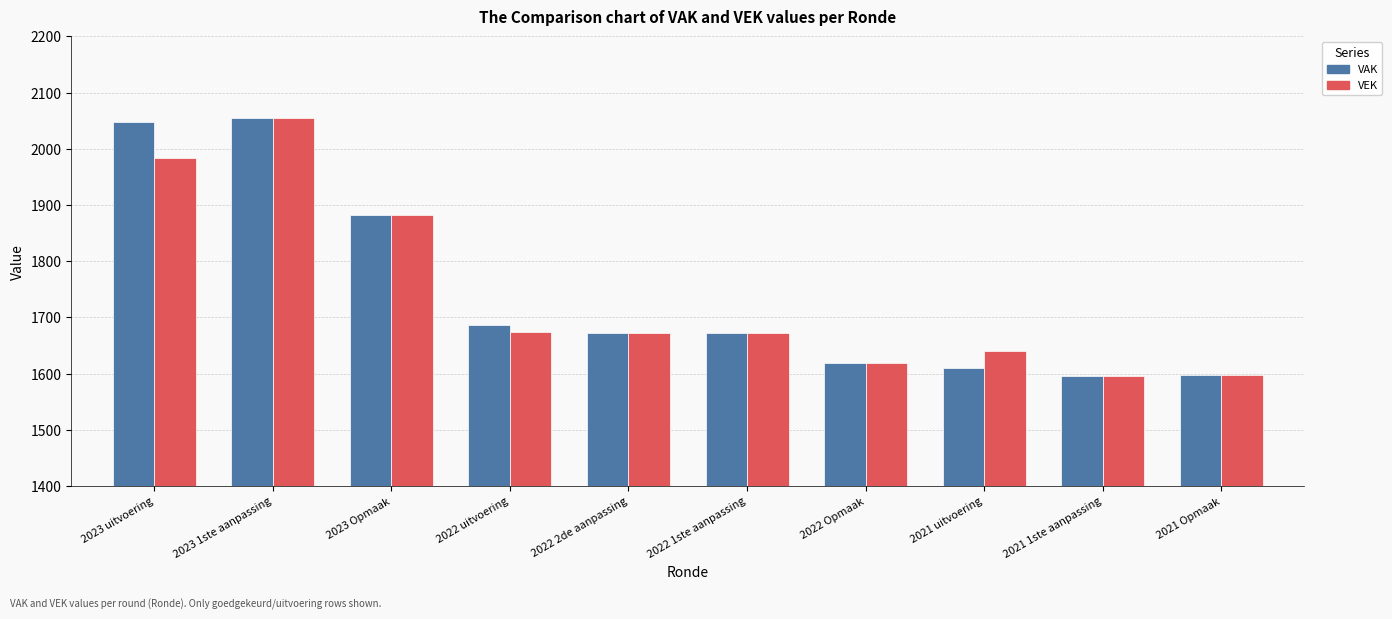

The value of VAK at 2021 1ste aanpassing is 1083. True or false?

False